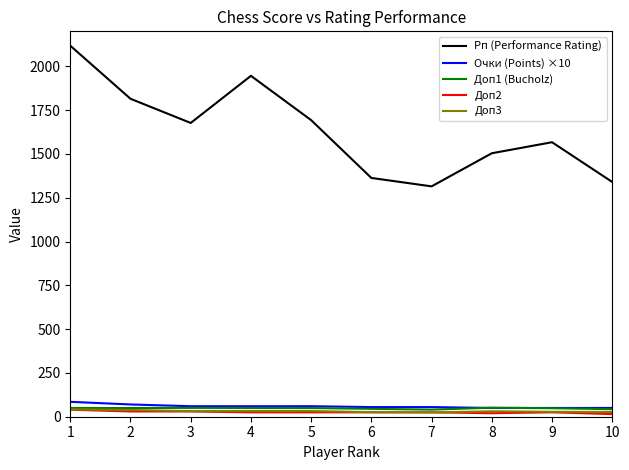

Which series has the largest total across all categories?

Рп (Performance Rating)